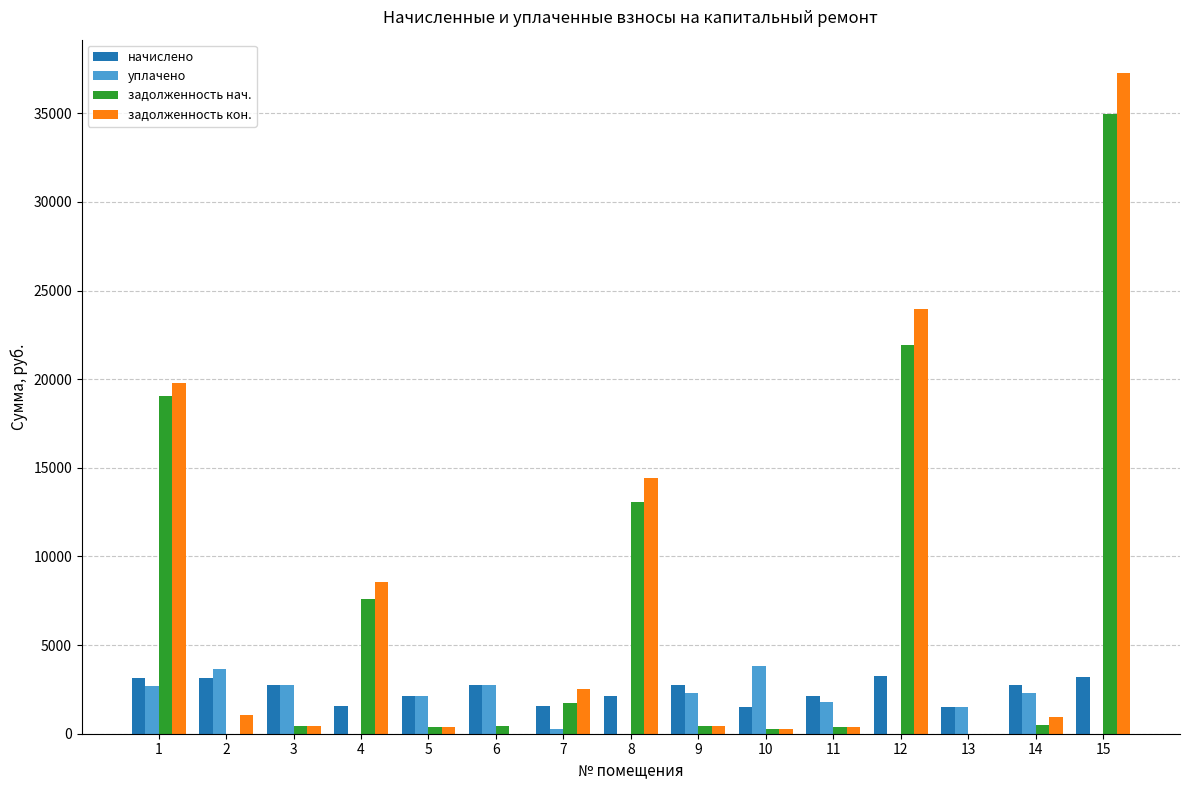

The value of задолженность кон. at 13 is 0.0. True or false?

True